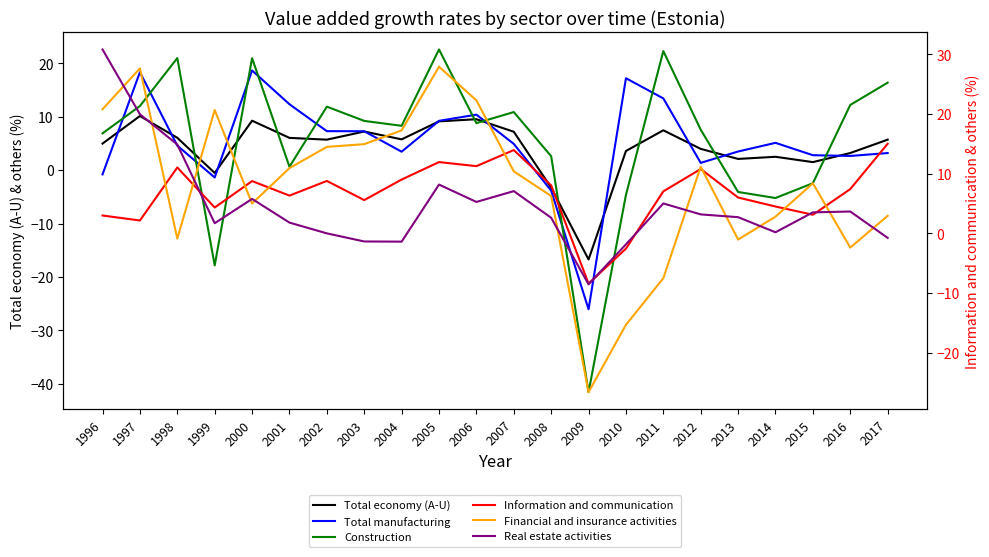

What value does the Information and communication series have at 2014?

4.5